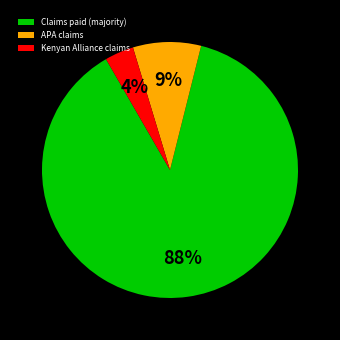

To the nearest percent, what is the average slice percentage?

33%